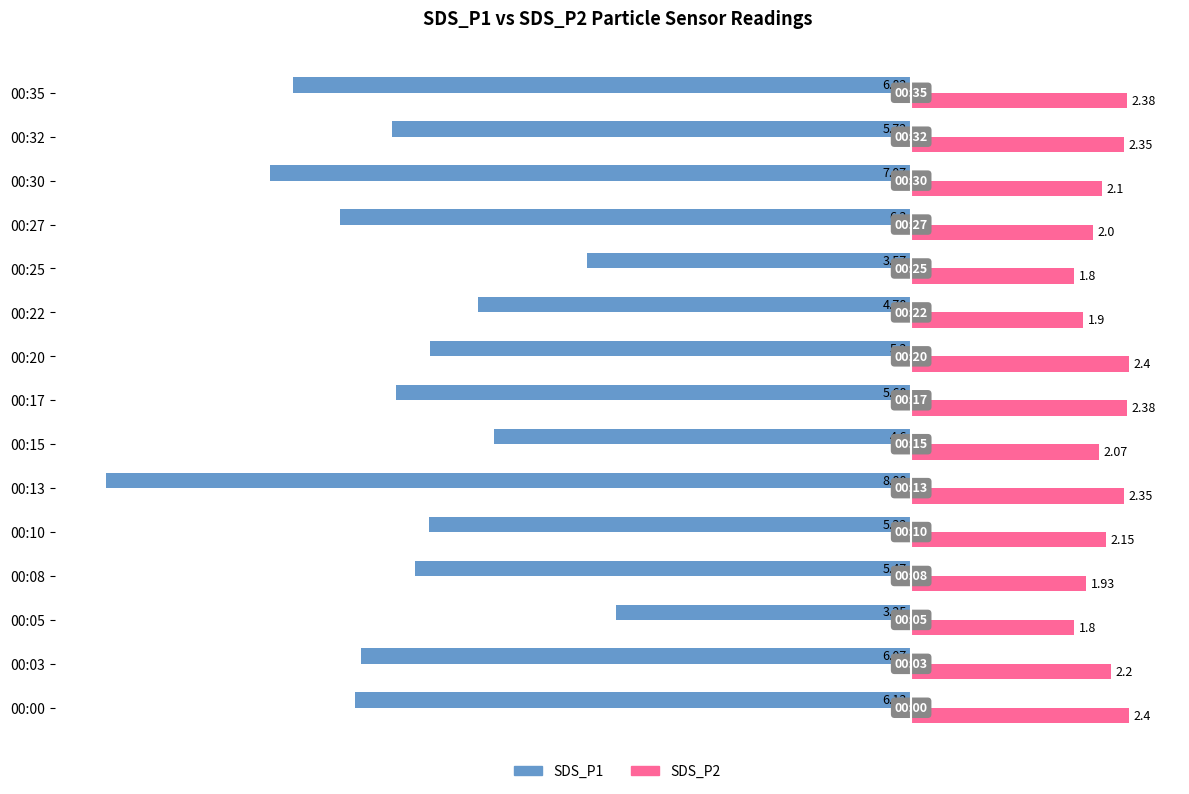

What are all the series names shown in the legend?

SDS_P1, SDS_P2